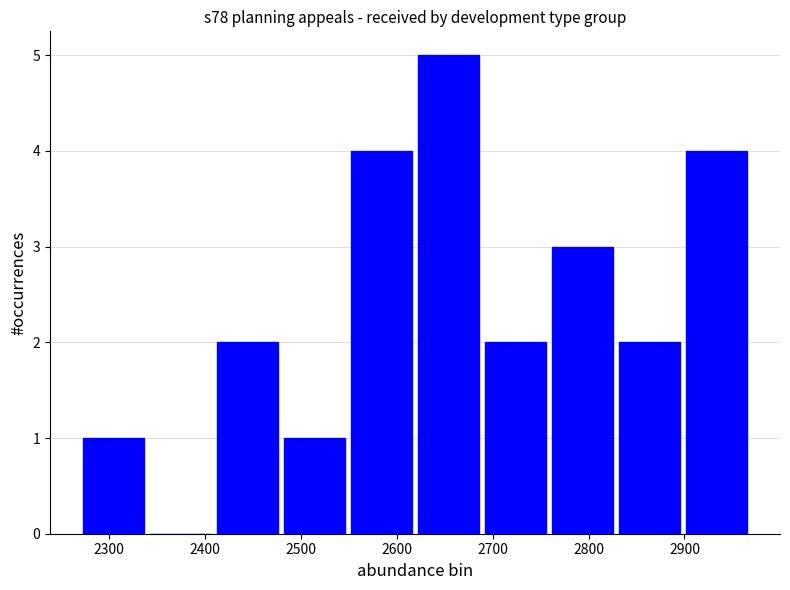

What is the height of the bar covering 2480 to 2550 on the x-axis? Neither the bar edges nor the heights are printed on the chart, so give them approximately, as read against the axes.

1